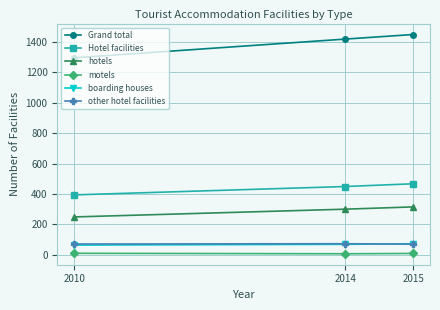

What is the value of the Hotel facilities point at the 3rd from the left?

467